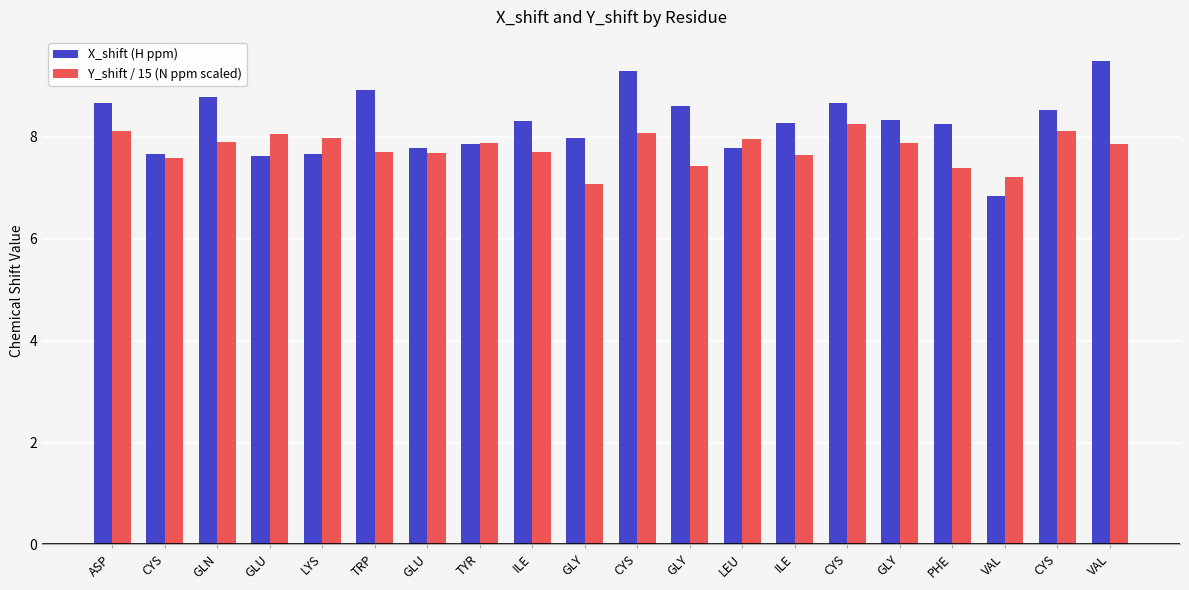

Are the bars grouped side by side (vs. stacked)?

Yes